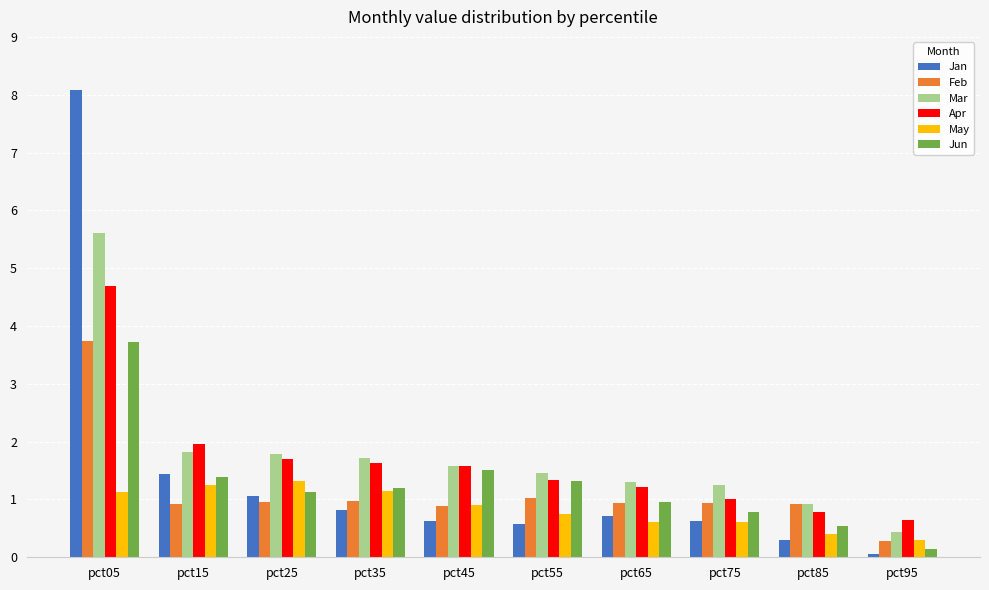

What is the sum of all Jan values?

14.3